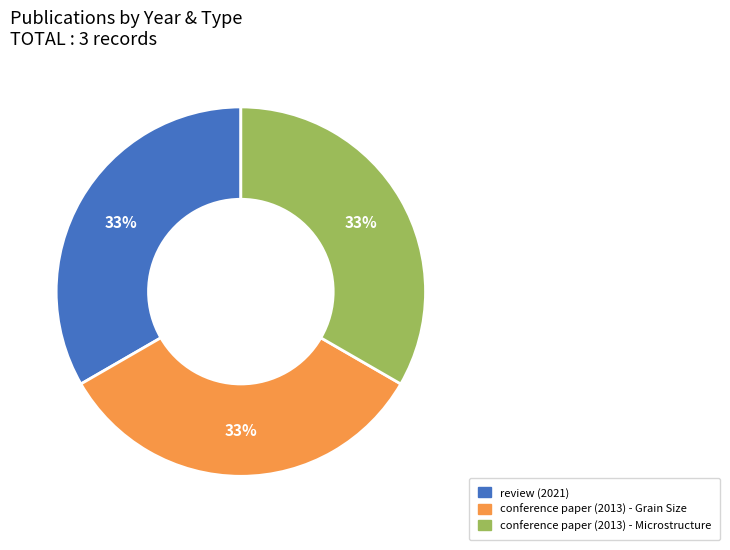

Count the number of slices in the pie.

3